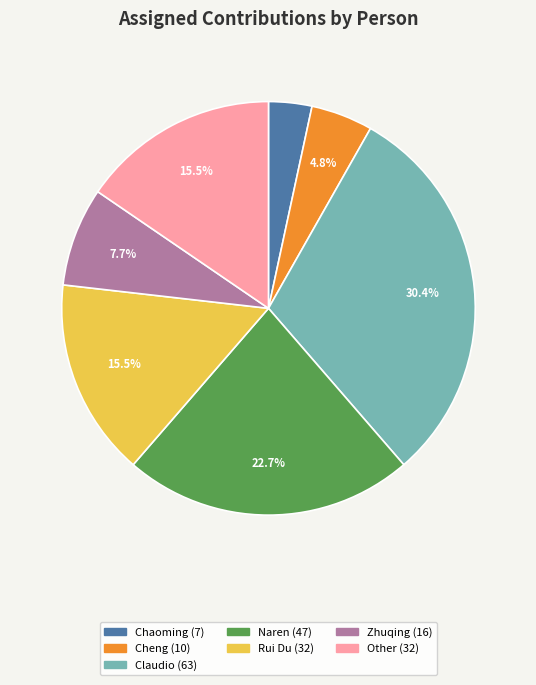

Does any single category account for the majority?

No